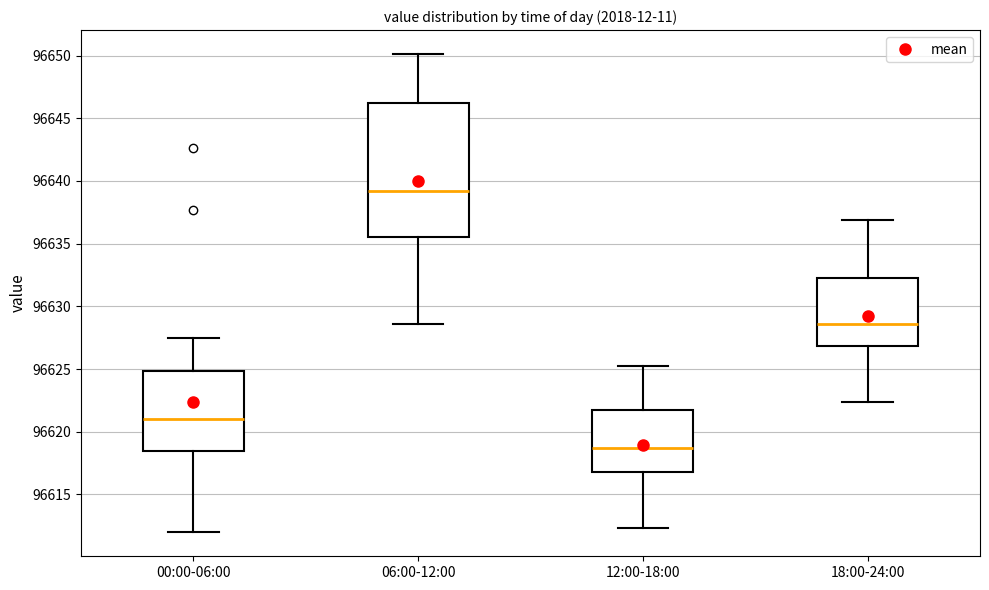

Which box has the lowest median line?

12:00-18:00